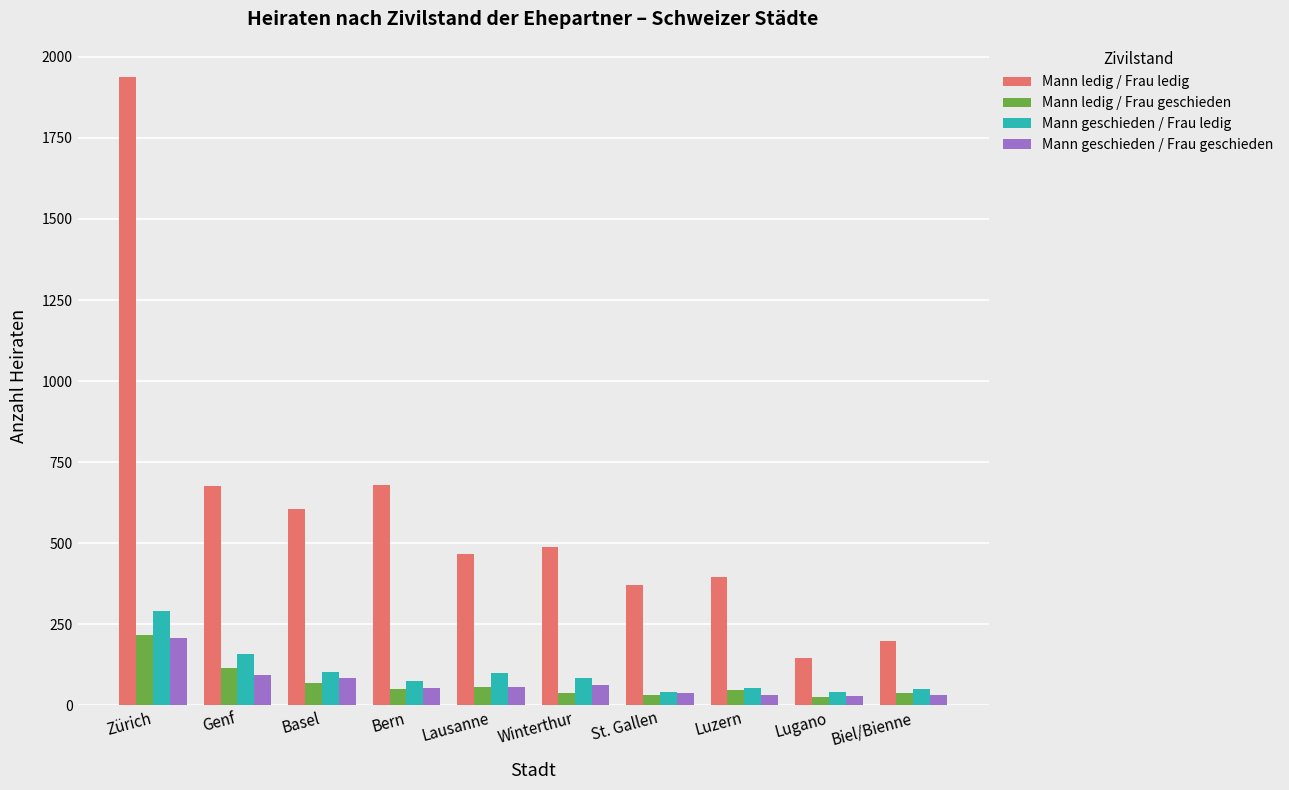

How many groups of bars are there?

10